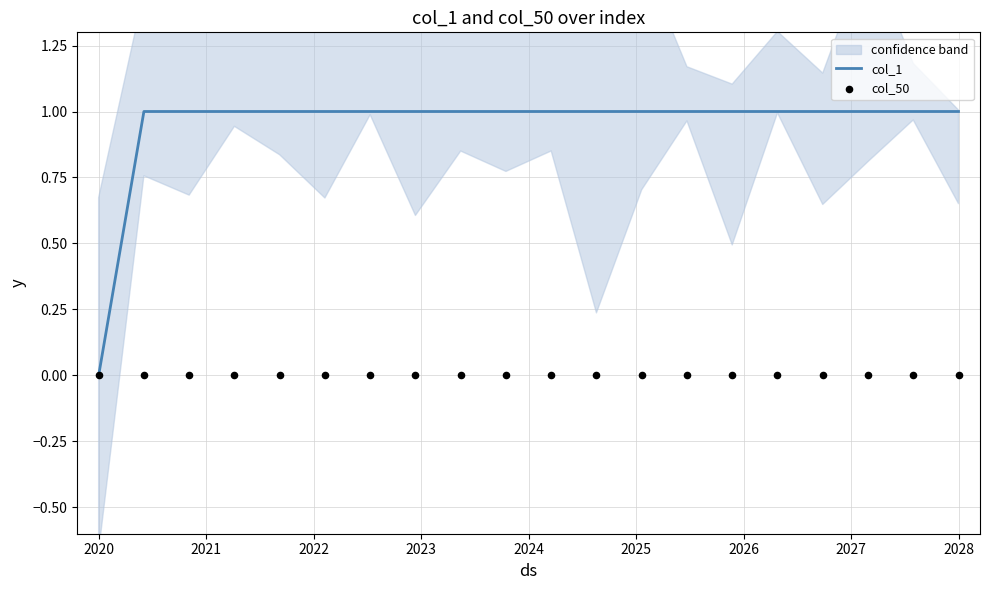

What are all the series names shown in the legend?

col_1, col_50